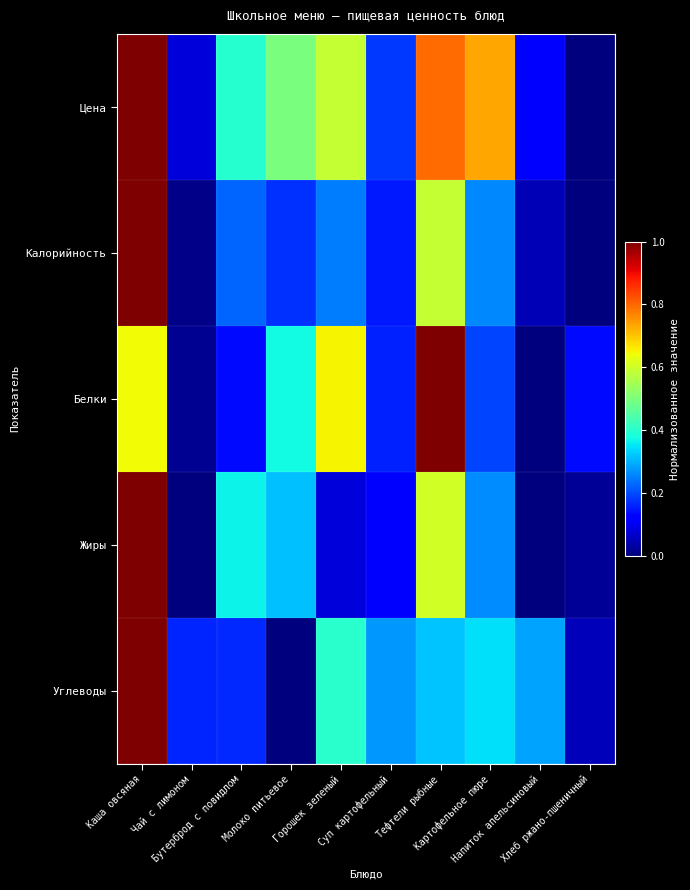

Which series has the largest total across all categories?

Цена